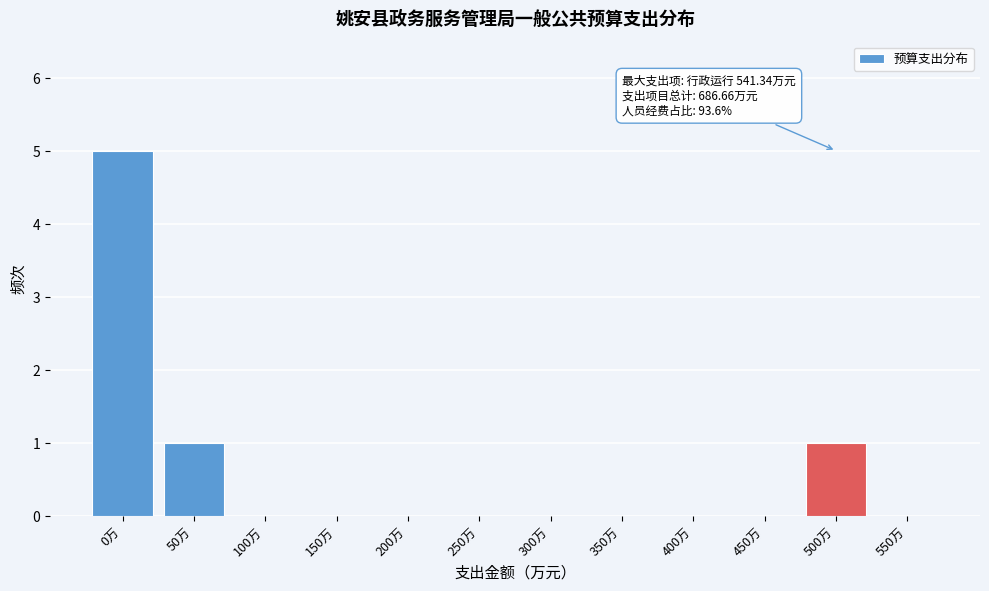

Reading left to right, list all the values displayed in this chart.

0万=5	50万=1	100万=0	150万=0	200万=0	250万=0	300万=0	350万=0	400万=0	450万=0	500万=1	550万=0